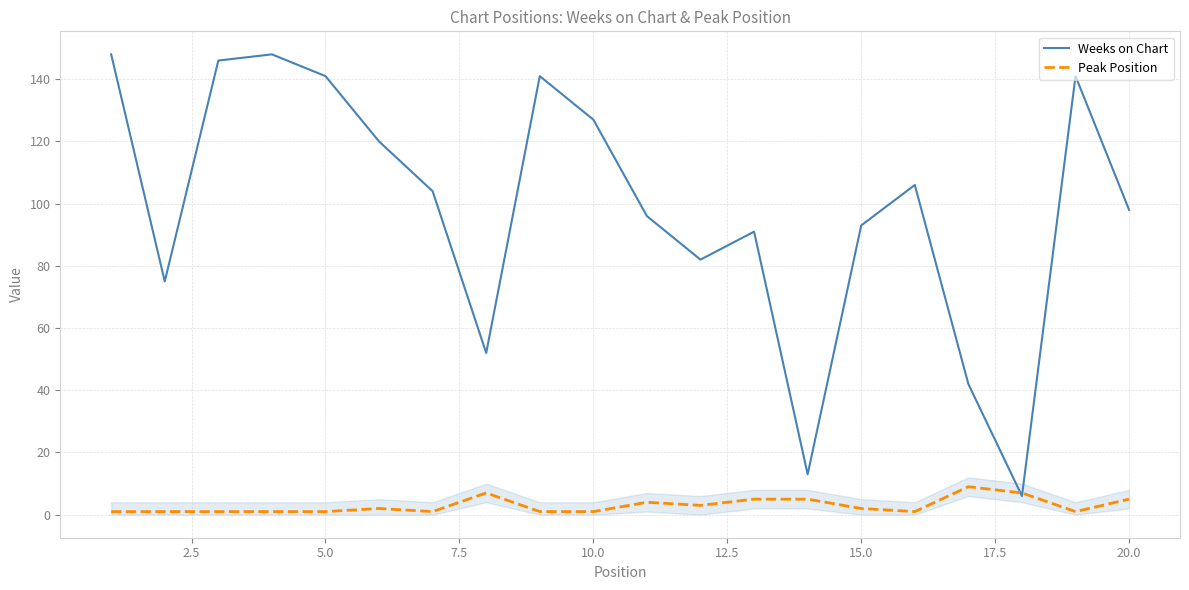

List the series in order of their peak value, lowest first.

Peak Position, Weeks on Chart